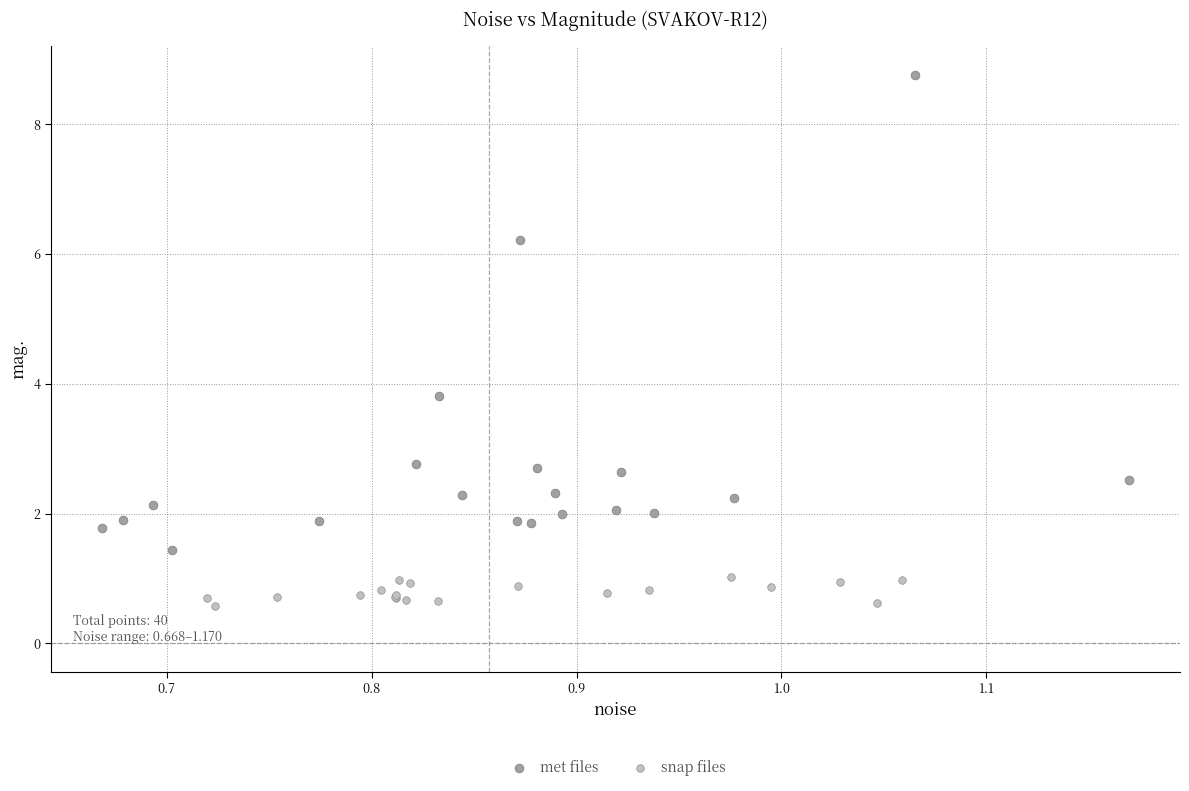

Which series reaches the minimum Y coordinate?

snap files